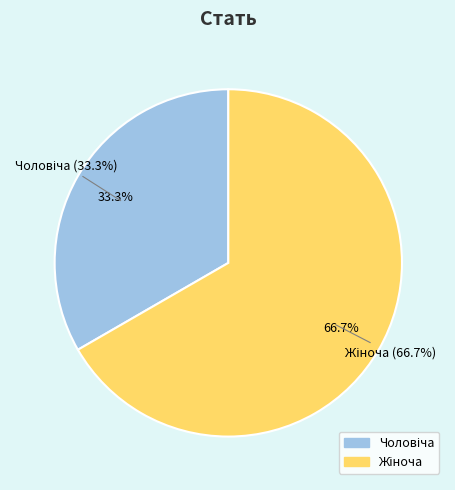

How many segments does this pie chart have?

2